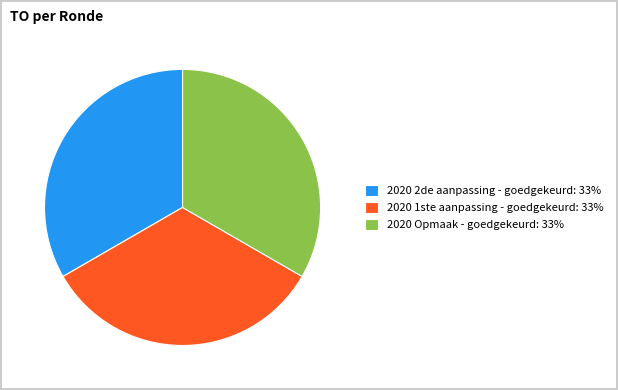

Is the sum of 2020 Opmaak - goedgekeurd: 33% and 2020 2de aanpassing - goedgekeurd: 33% greater than half?

Yes